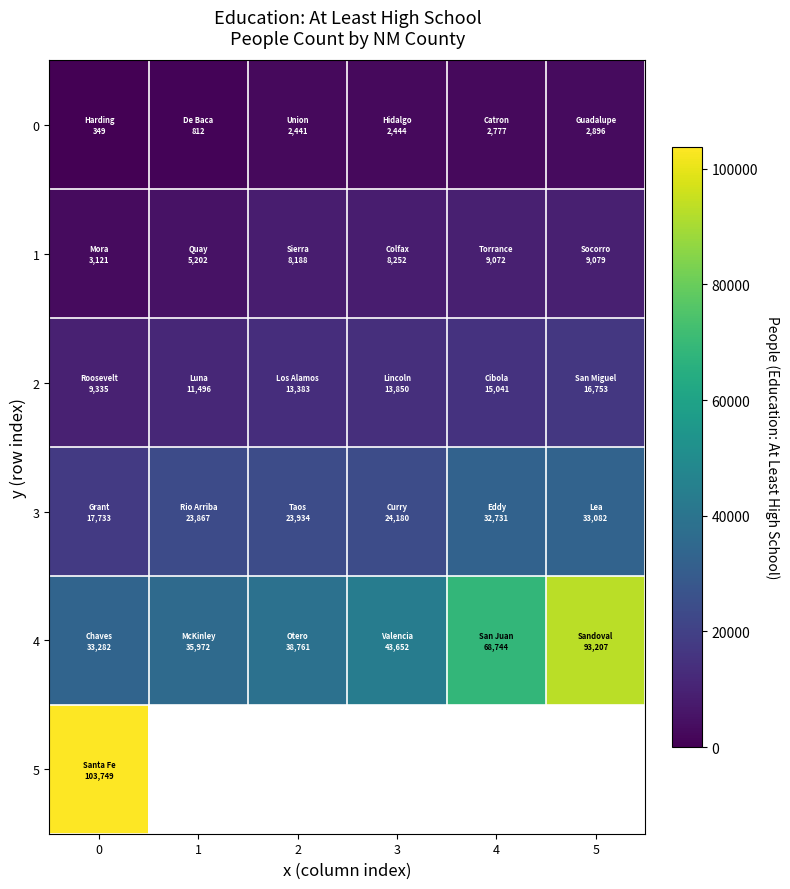

How many categories are shown in the chart?

6